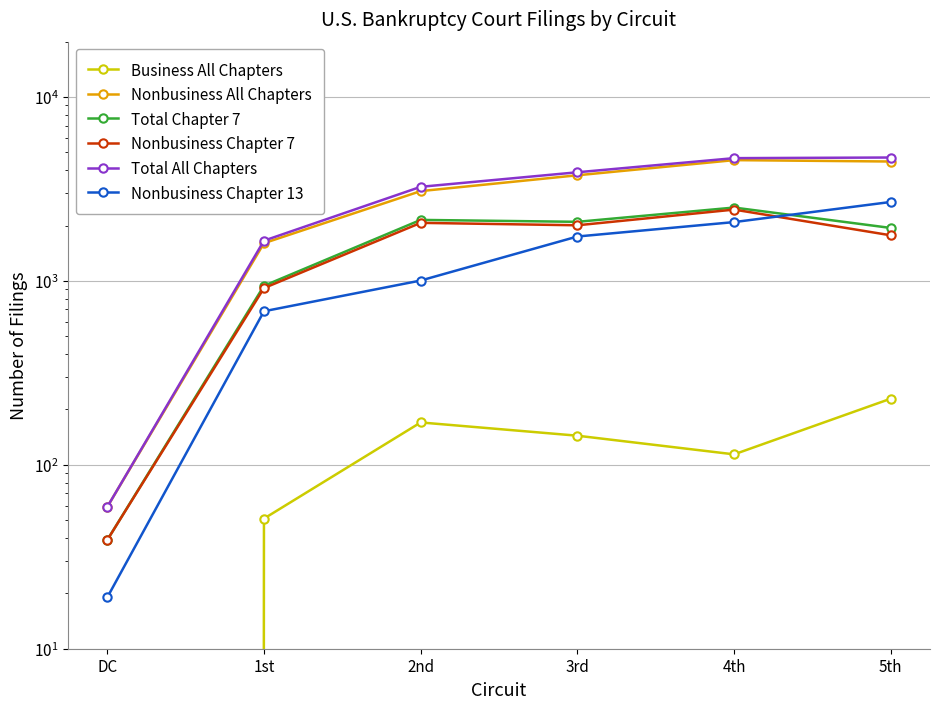

True or false: Nonbusiness Chapter 13 and Total All Chapters intersect in this chart.

False